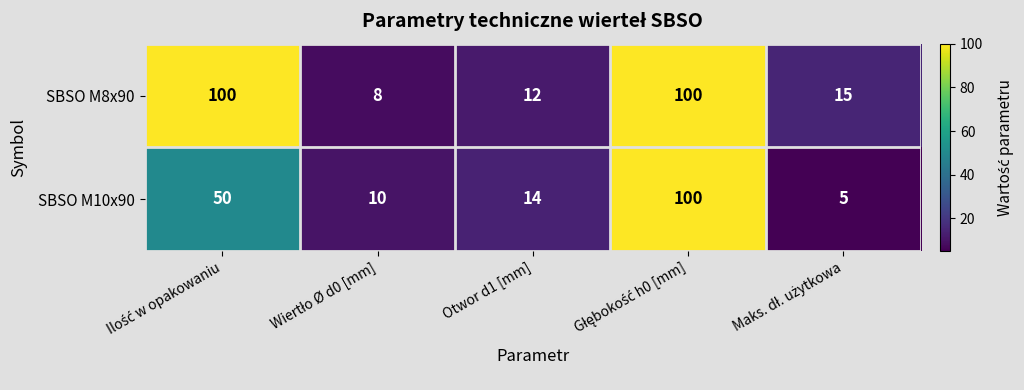

Reading right to left, list all the values displayed in this chart.

SBSO M8x90: 15	100	12	8	100
SBSO M10x90: 5	100	14	10	50